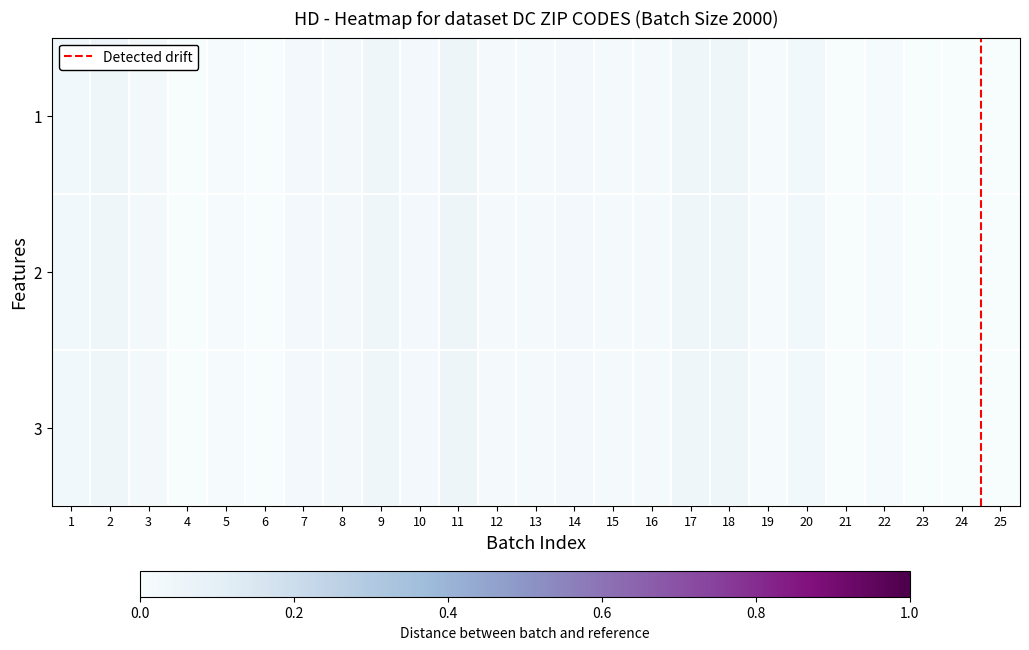

Reading left to right, what are all the values shown in this chart?

1: 0.0	0.0	0.0	0.0	0.0	0.0	0.0	0.0	0.0	0.0	0.1	0.0	0.0	0.0	0.0	0.0	0.0	0.0	0.0	0.0	0.0	0.0	0.0	0.0	0.0
2: 0.0	0.0	0.0	0.0	0.0	0.0	0.0	0.0	0.0	0.0	0.1	0.0	0.0	0.0	0.0	0.0	0.0	0.0	0.0	0.0	0.0	0.0	0.0	0.0	0.0
3: 0.0	0.0	0.0	0.0	0.0	0.0	0.0	0.0	0.0	0.0	0.1	0.0	0.0	0.0	0.0	0.0	0.0	0.0	0.0	0.0	0.0	0.0	0.0	0.0	0.0